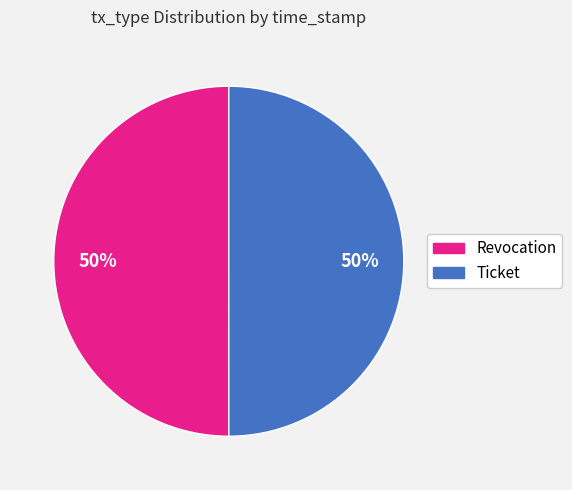

To the nearest percent, what is the average slice percentage?

50%